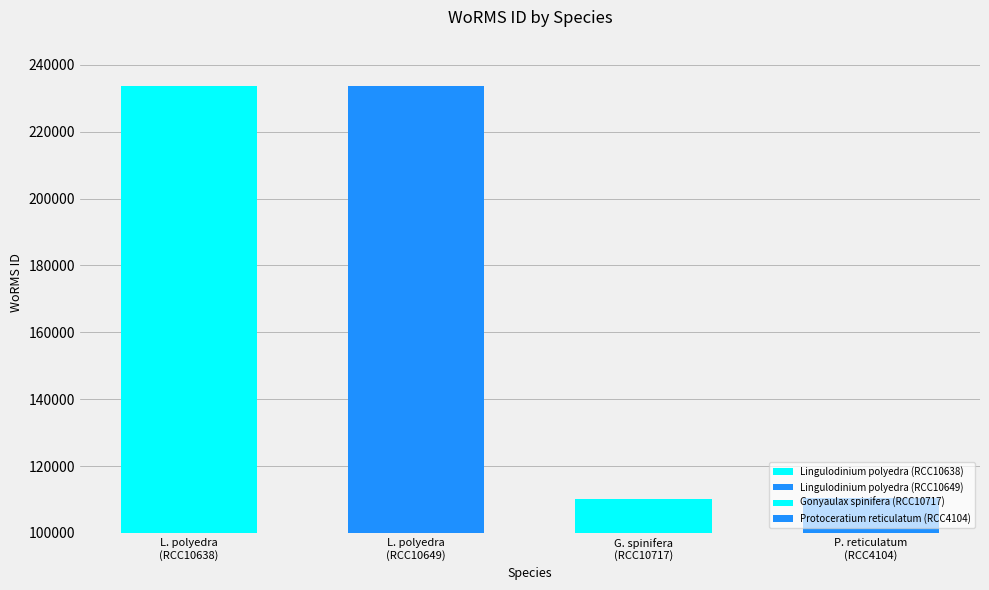

The value at Lingulodinium polyedra (RCC10649) is 96759. True or false?

False